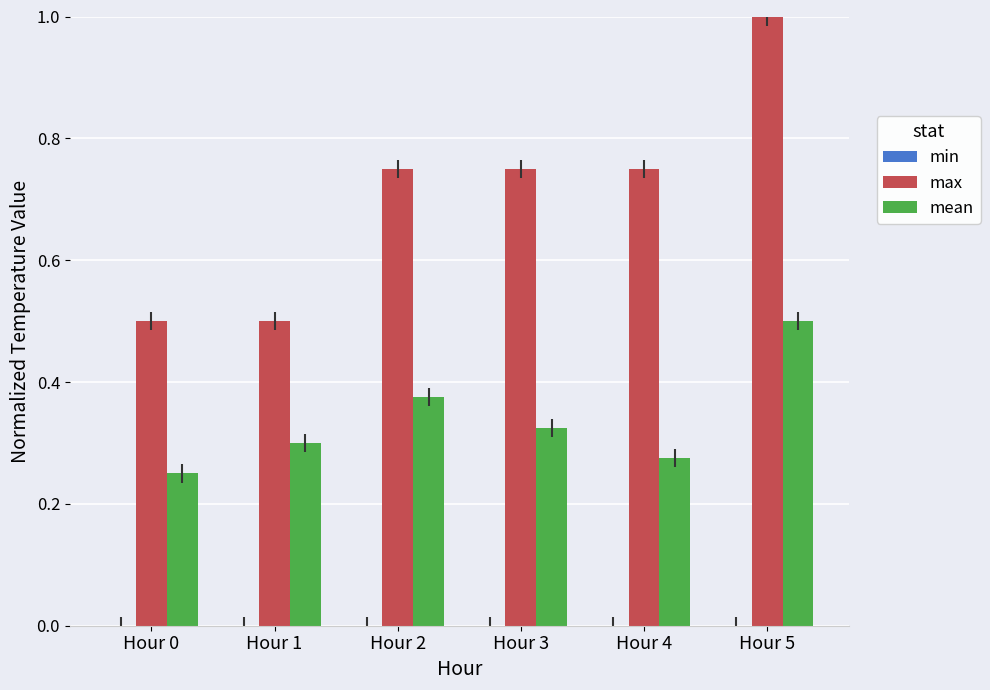

Rank the series by their maximum value, from highest to lowest.

max, mean